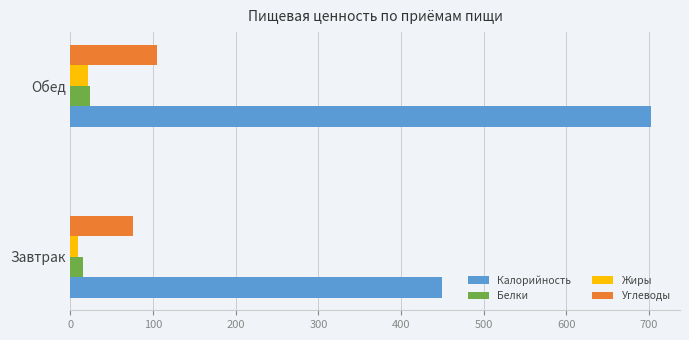

What is the sum of all Углеводы values?

179.9